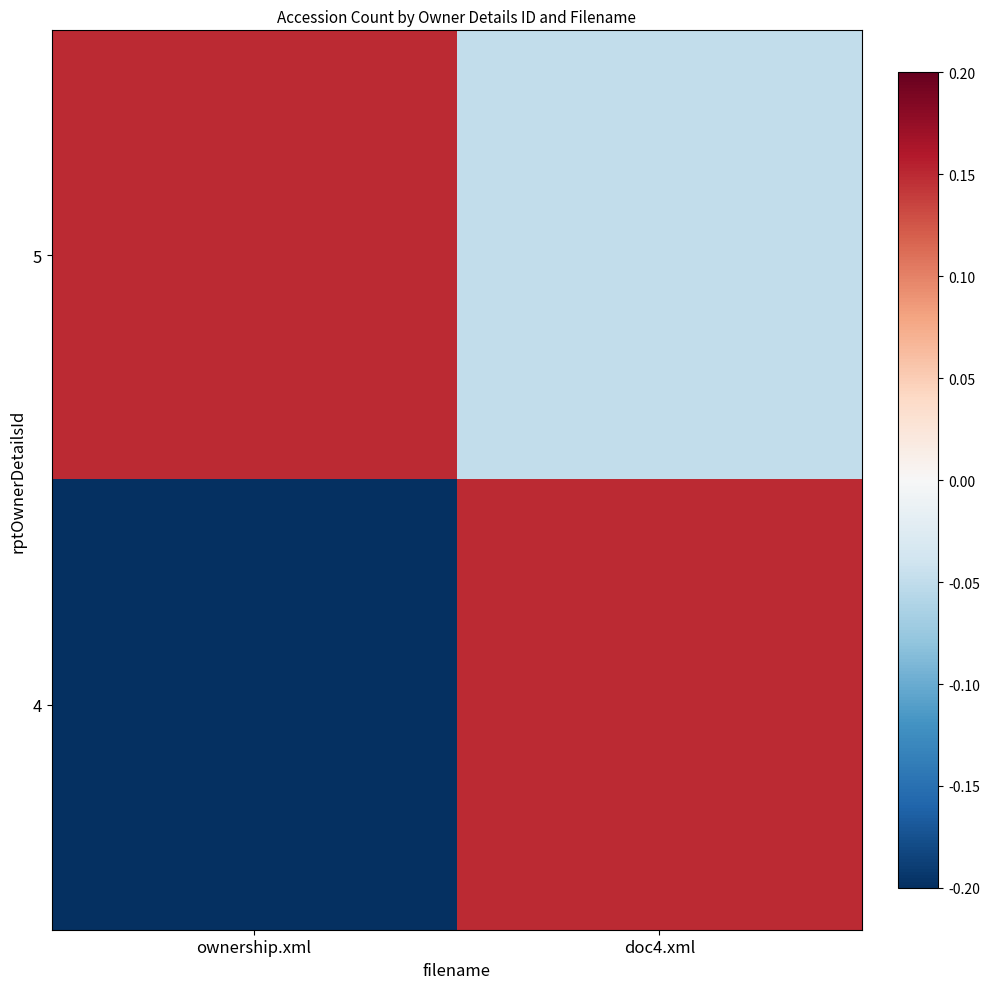

Reading left to right, what are all the values shown in this chart?

5: ownership.xml=0.1	doc4.xml=-0.0
4: ownership.xml=-0.2	doc4.xml=0.1